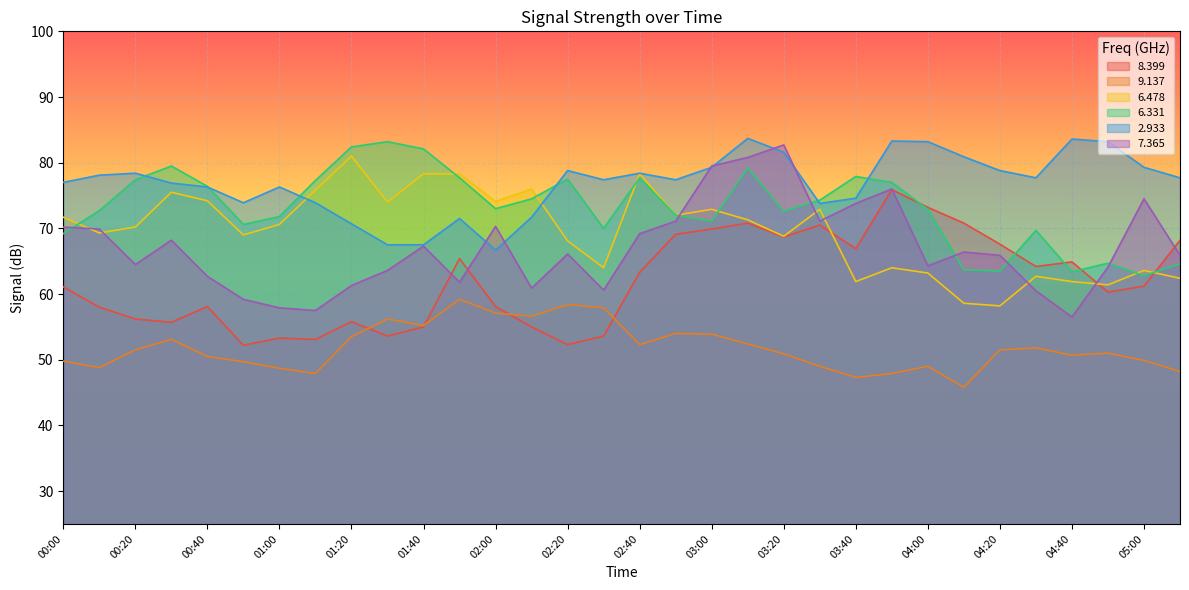

Which category has the lowest value across all series?

04:10